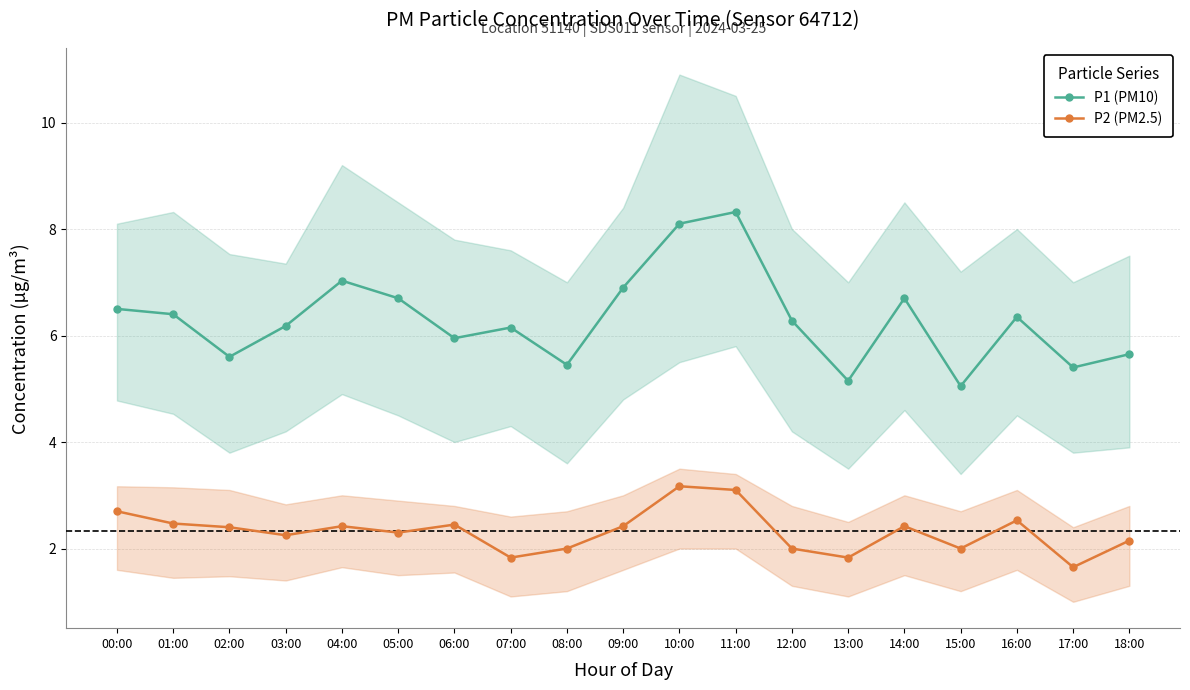

What is the value of the P1 (PM10) point at the 11th from the left?

8.1